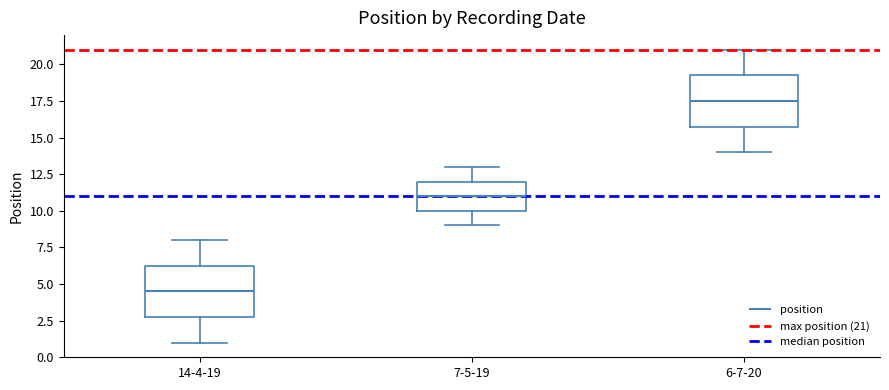

Where is the lower edge of the box for 7-5-19 on the y-axis? The values are not printed on the chart, so give them approximately, as read against the axis.

10.0